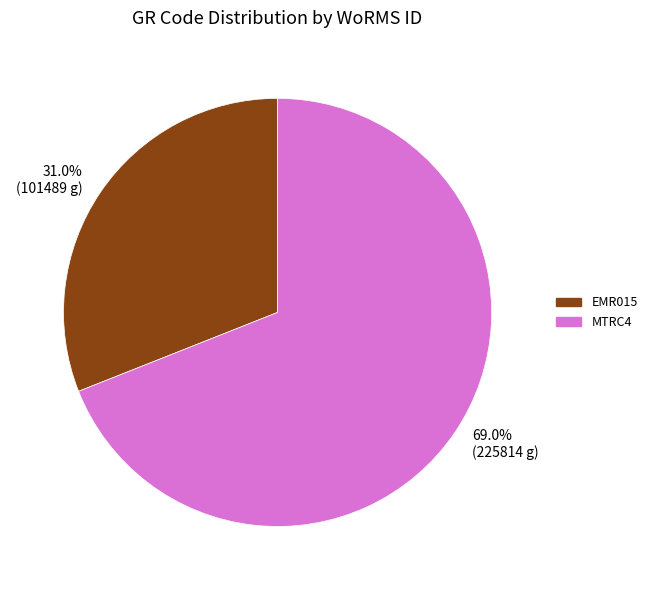

Which category accounts for the majority?

MTRC4